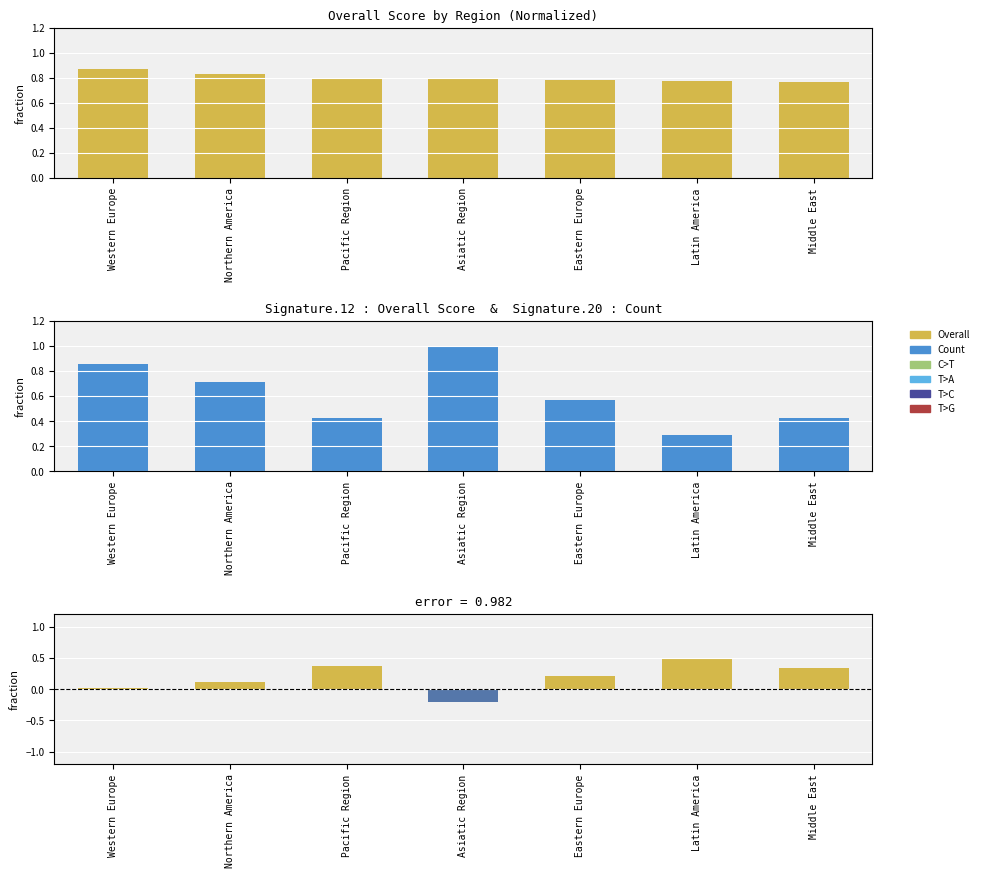

How many values in the error series are below 0?

1